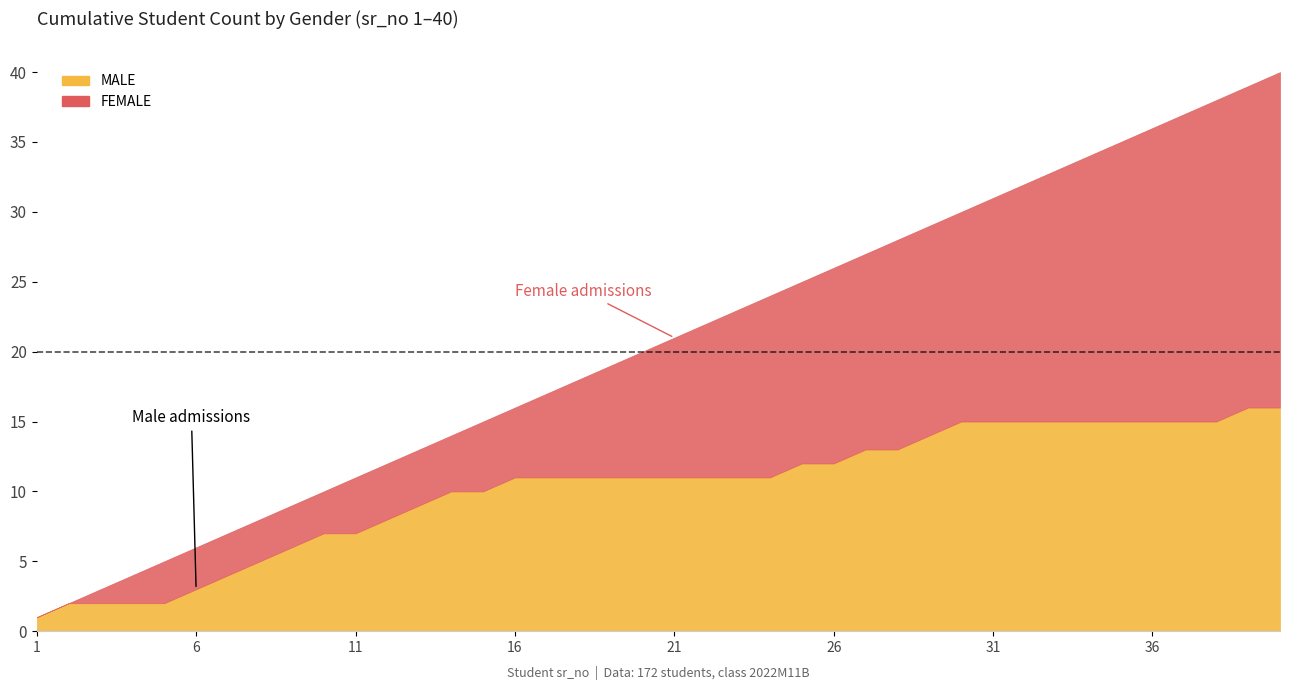

True or false: FEMALE and MALE intersect in this chart.

True